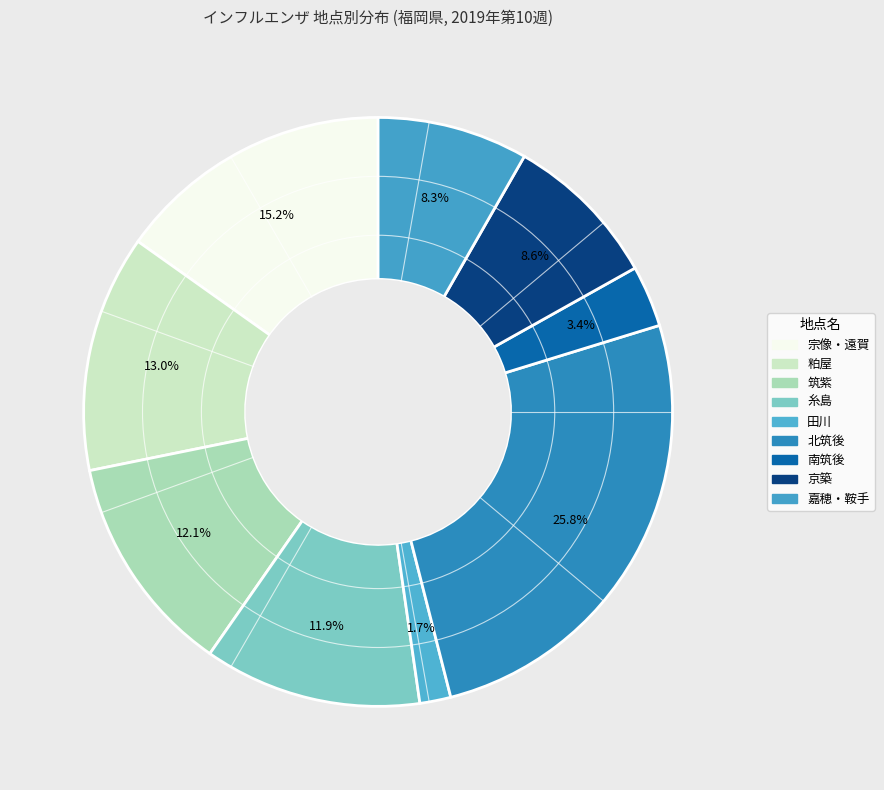

Count the number of slices in the pie.

9